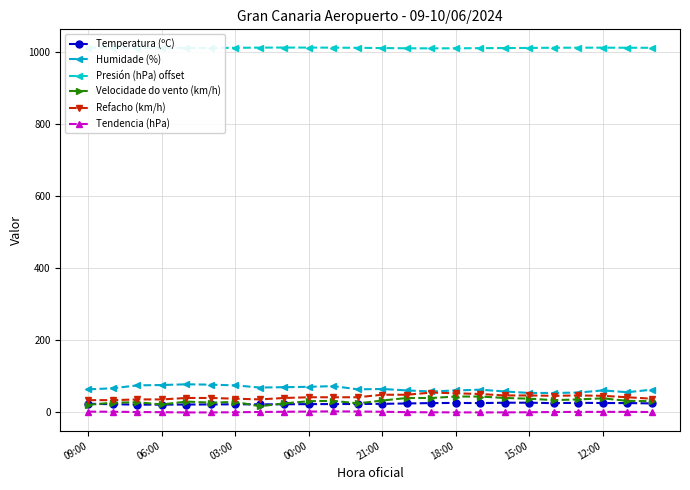

At how many categories does at least one series exceed 326?

24